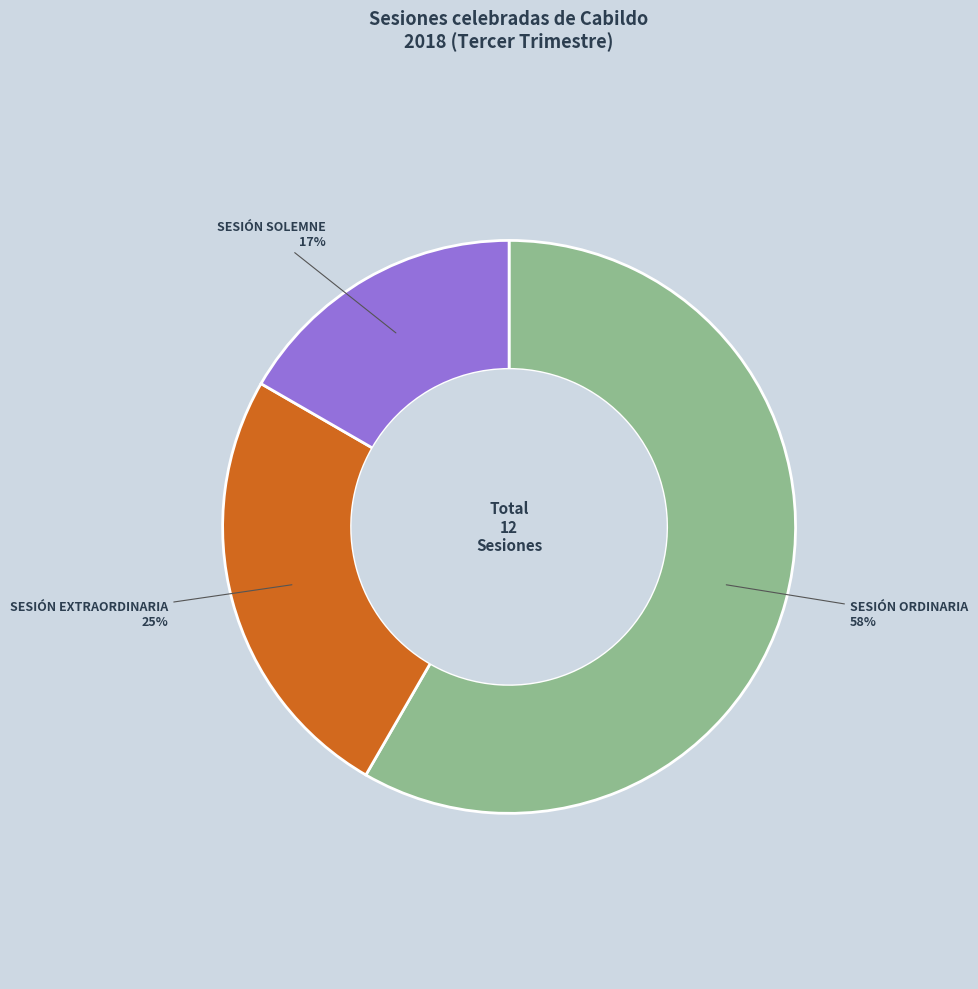

The SESIÓN EXTRAORDINARIA slice represents 25% of the pie. True or false?

True